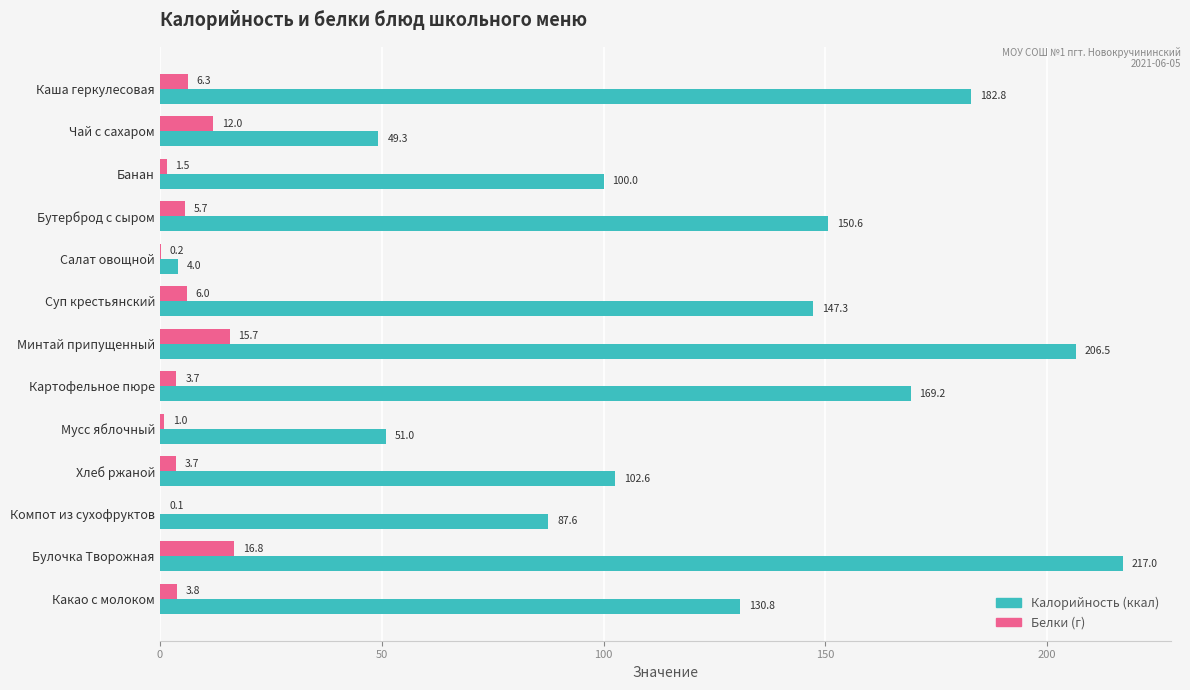

At which category does the chart reach its peak across all series?

Булочка Творожная